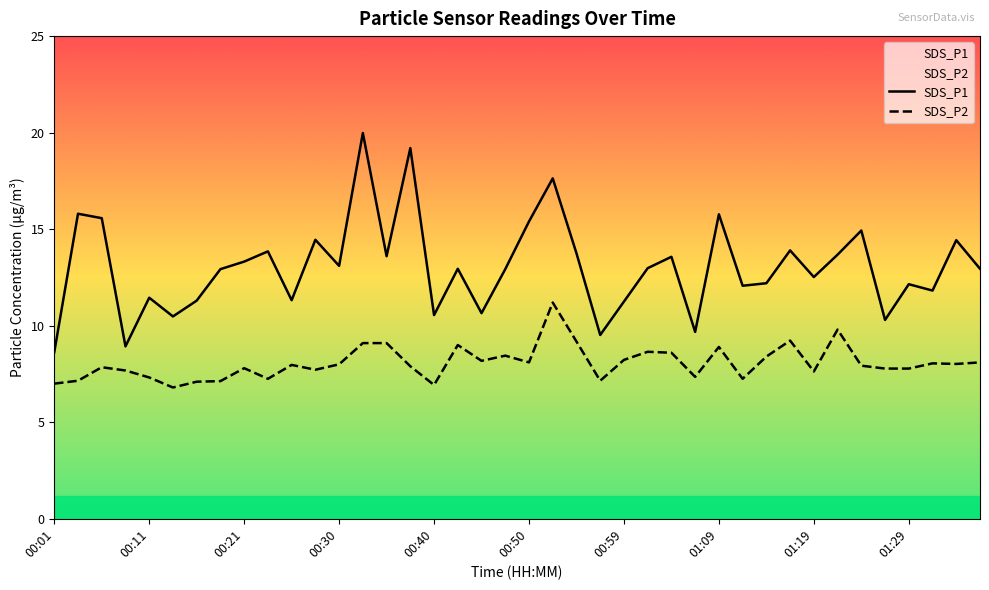

Where is the first local minimum for SDS_P1?

00:08